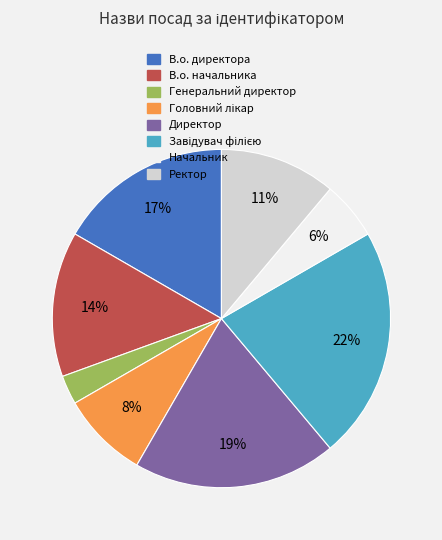

To the nearest percent, what is the difference between the largest and smallest slice percentages?

19%